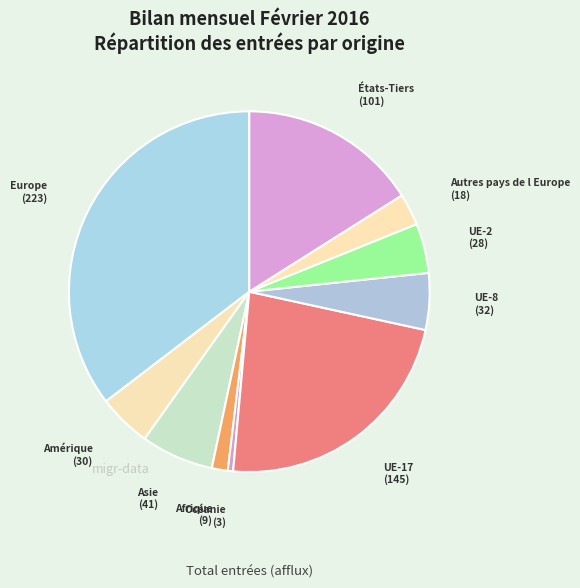

Which slice is the smallest?

Océanie